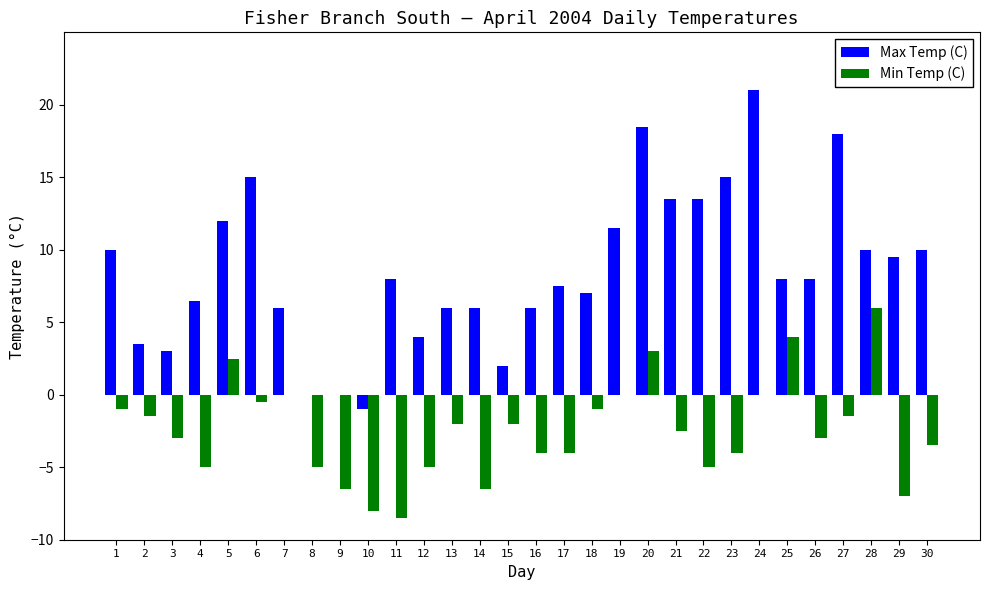

What is the greatest value displayed?

21.0